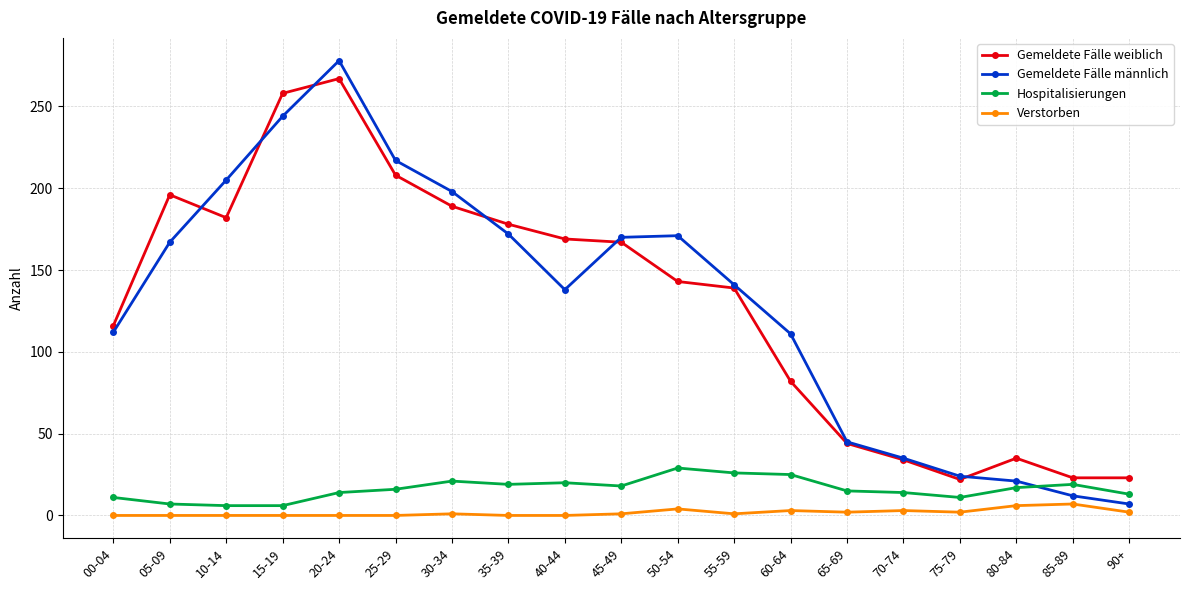

Is the value of Gemeldete Fälle weiblich at 55-59 greater than the value of Hospitalisierungen at 65-69?

Yes